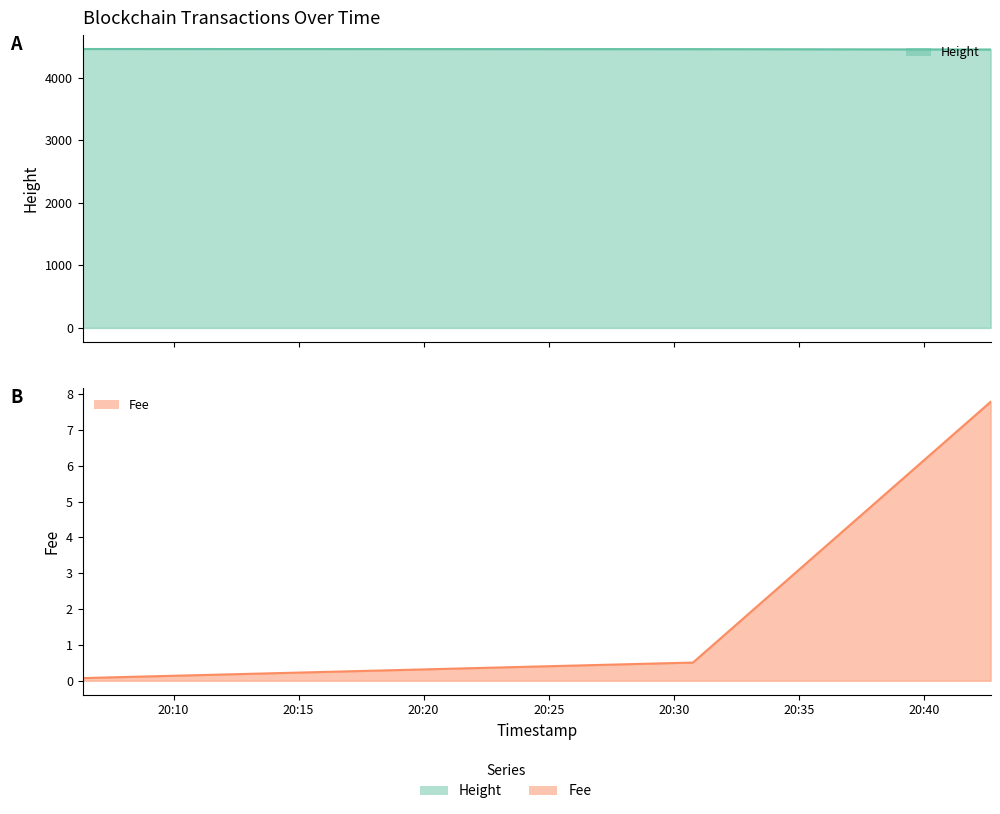

How many values in the Height series exceed 4459?

1